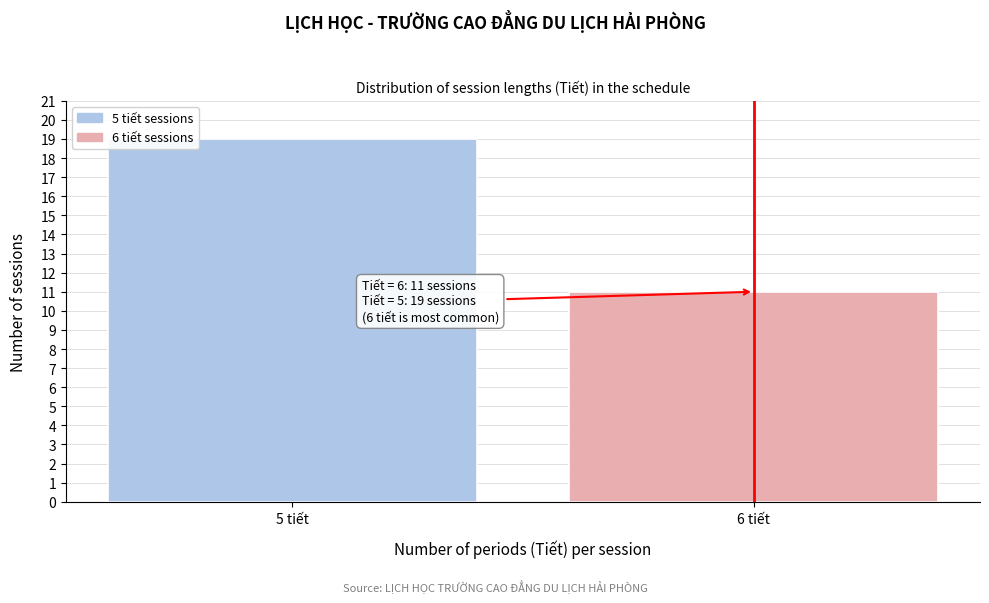

Reading right to left, transcribe all the data shown in this chart.

11	19